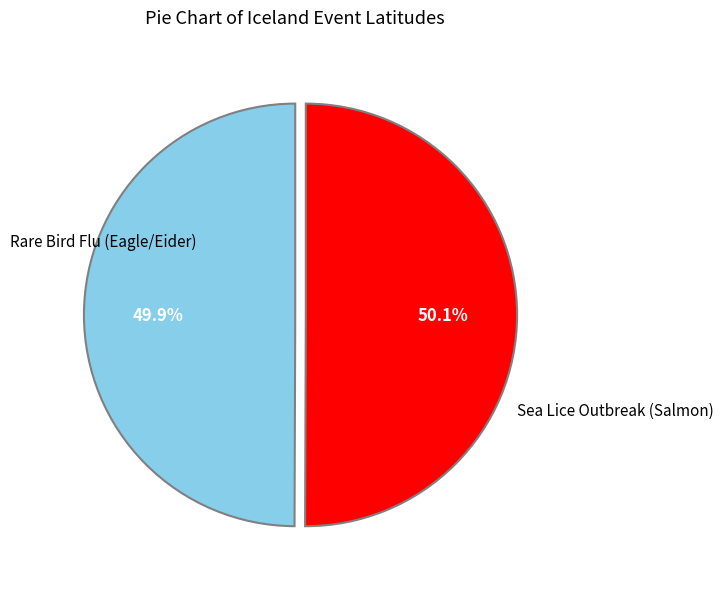

Is there a majority slice in this chart?

Yes